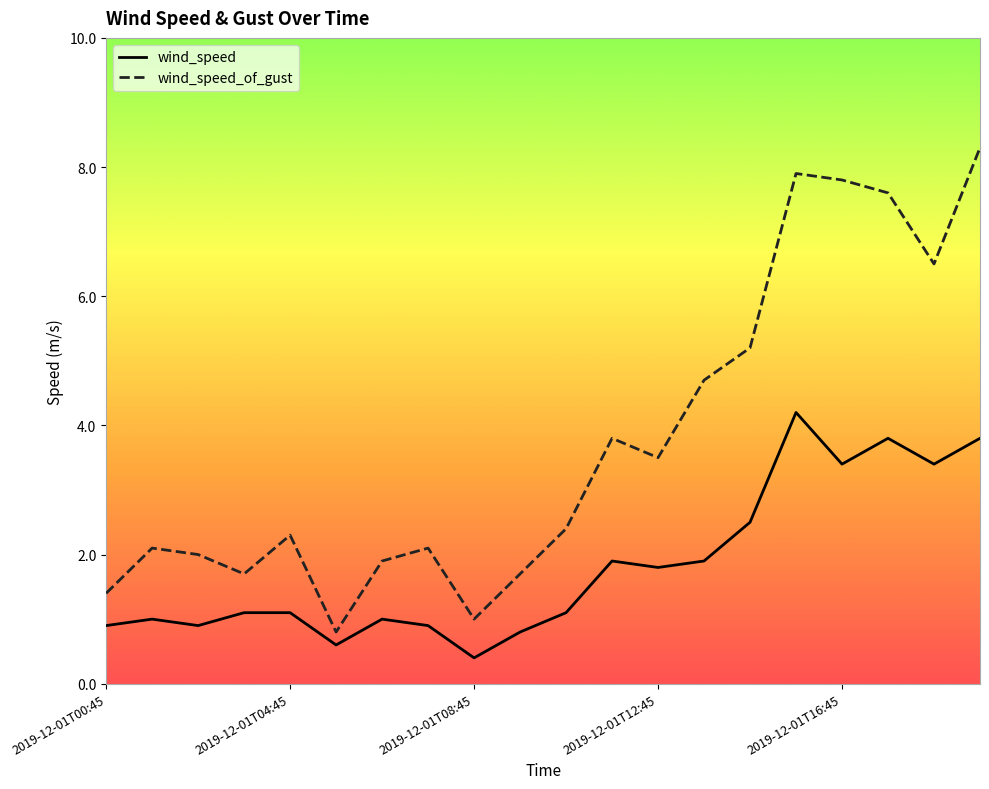

Rank the series by their average value, from lowest to highest.

wind_speed, wind_speed_of_gust